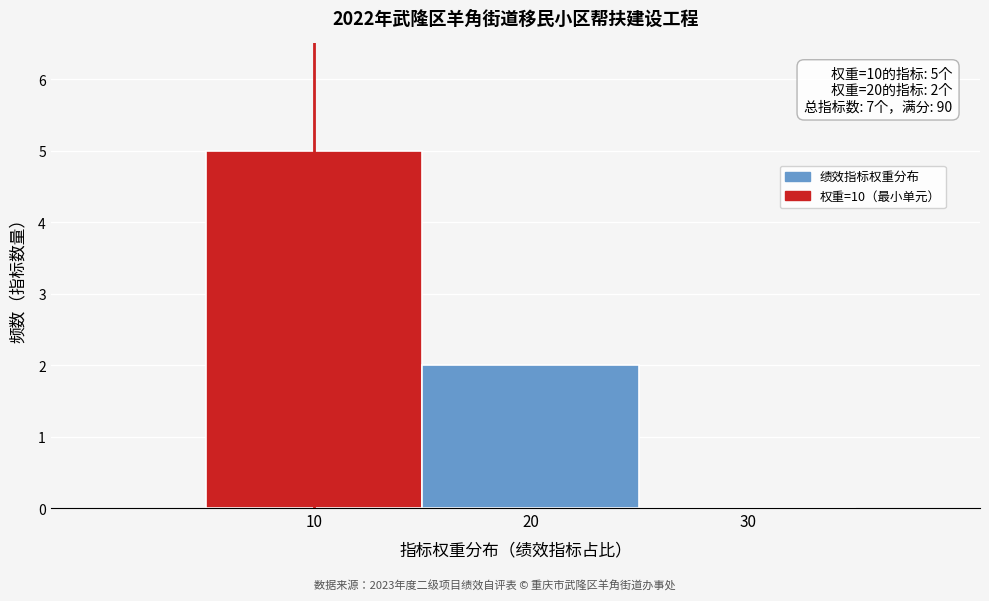

Reading right to left, extract all data points from this chart.

30=0	20=2	10=5